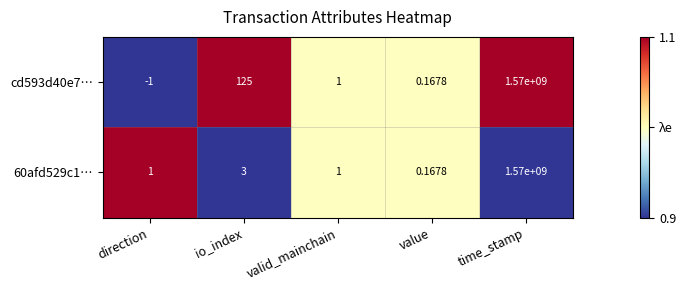

Where is cd593d40e7… nearest to the value 784999999?

io_index